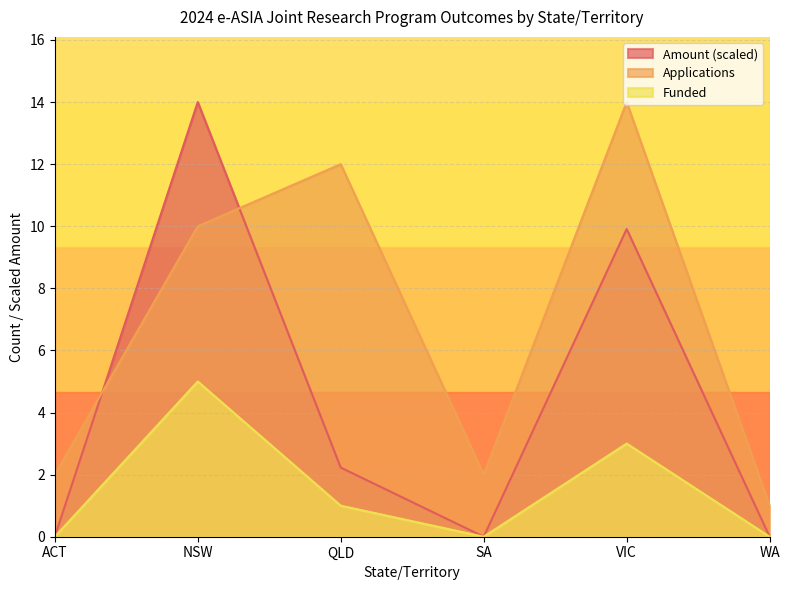

Where is the first local minimum for Amount?

SA